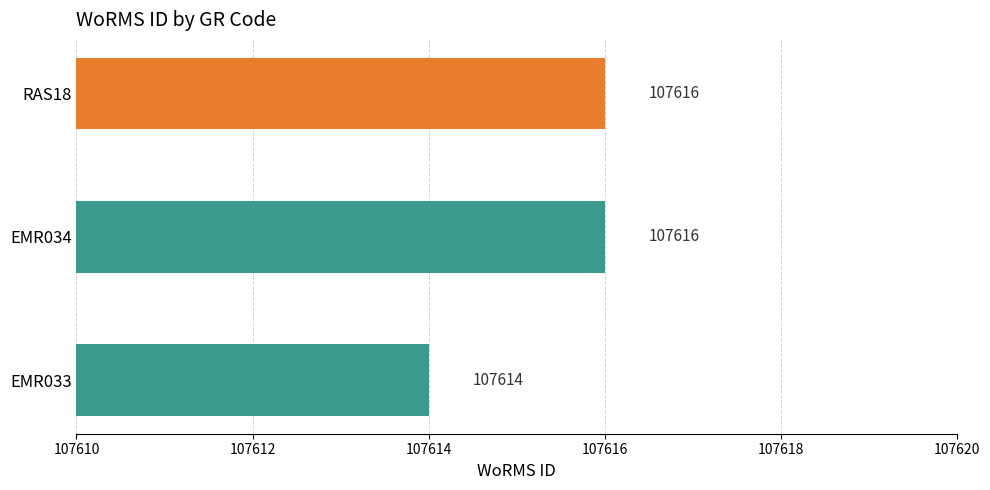

Where is the data nearest to the value 107615?

EMR033